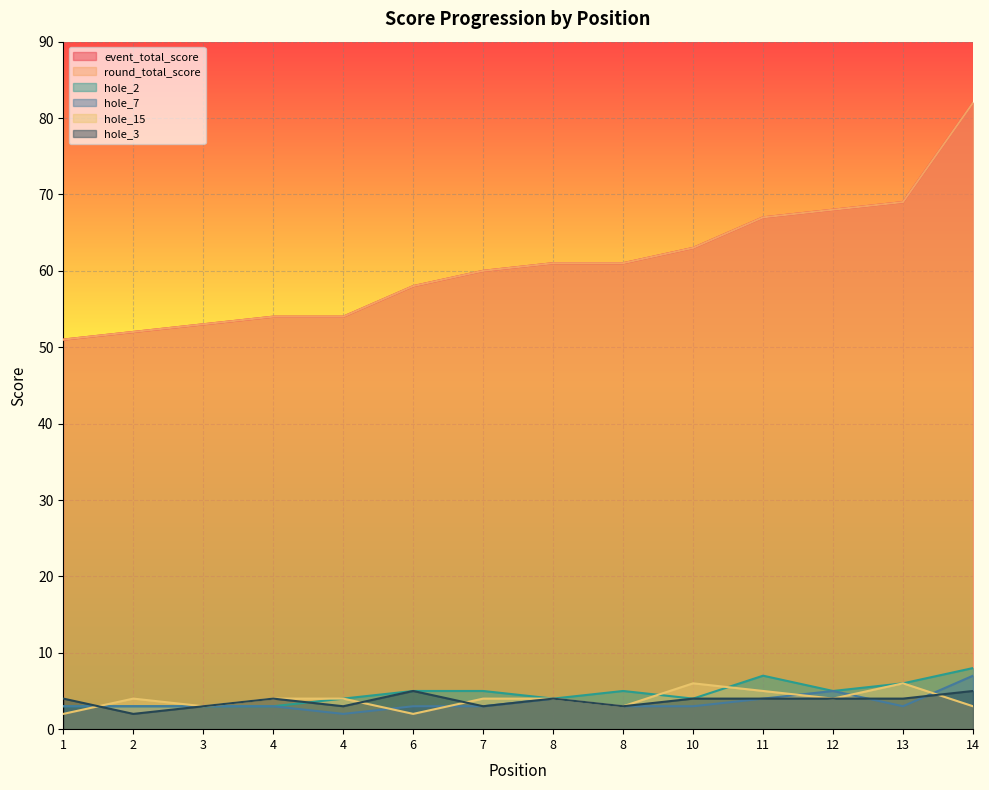

Count the hole_15 values in the range 3 to 4.

9